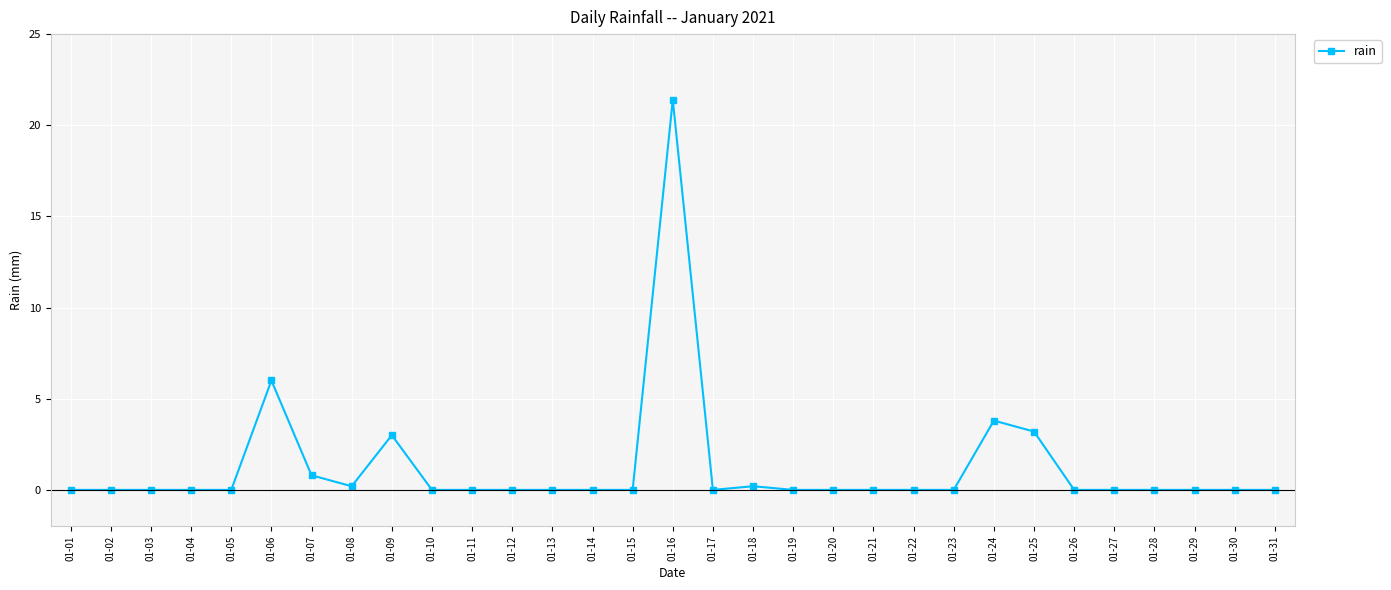

True or false: there are more than 0 points higher than both neighbors.

True